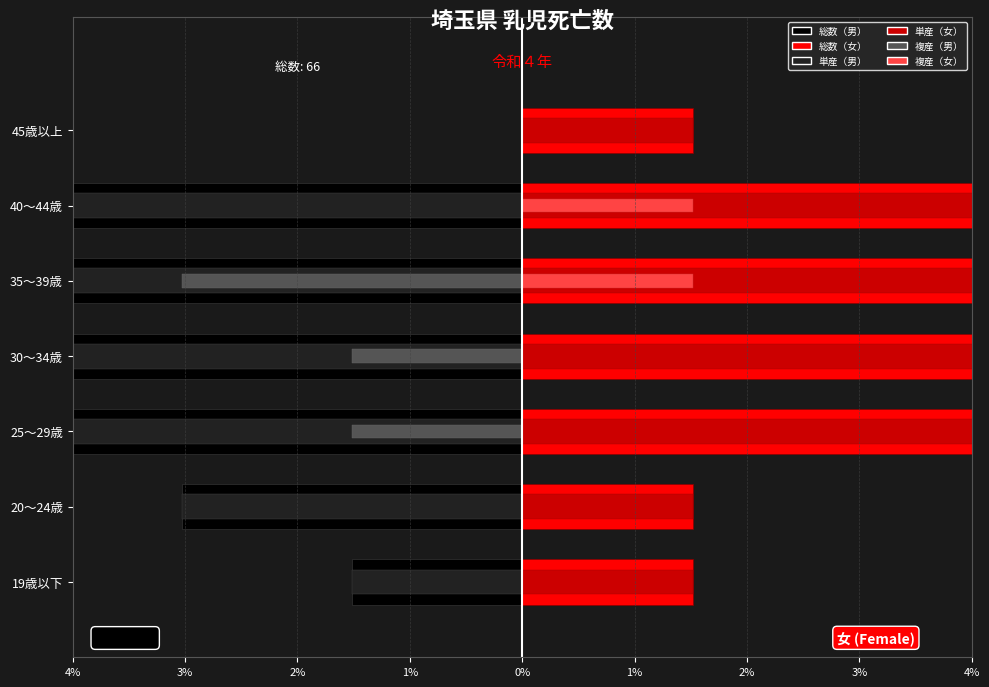

Which has a higher value, 20～24歳 or 45歳以上?

45歳以上